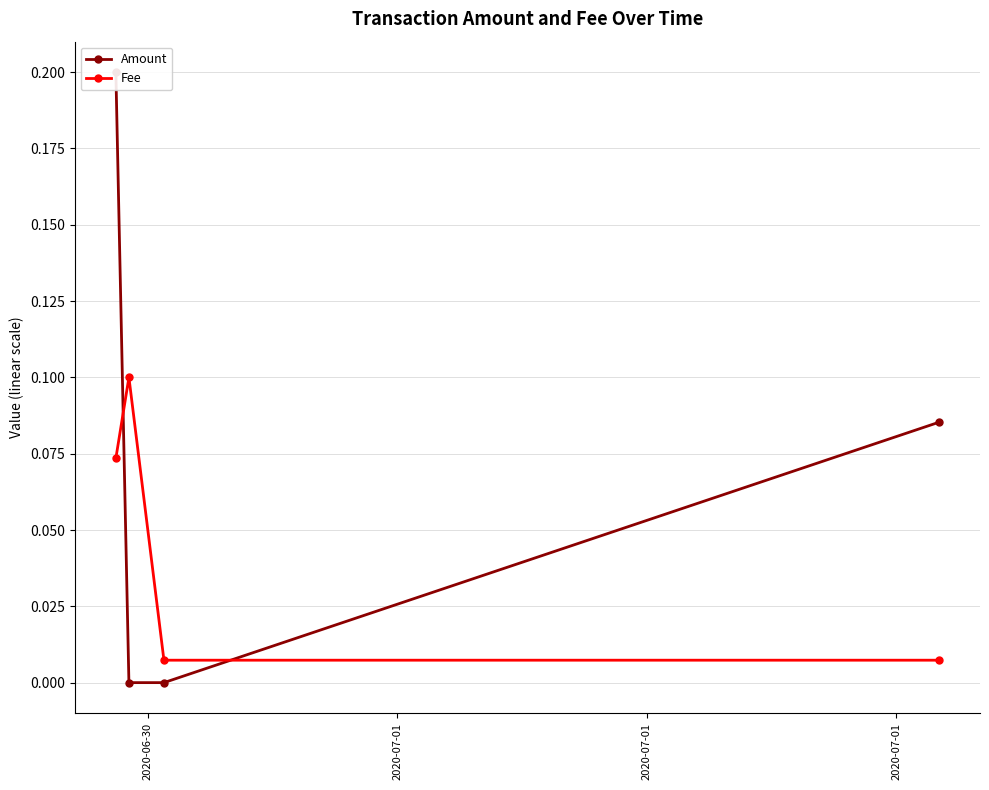

What is the maximum value shown in the chart?

0.2